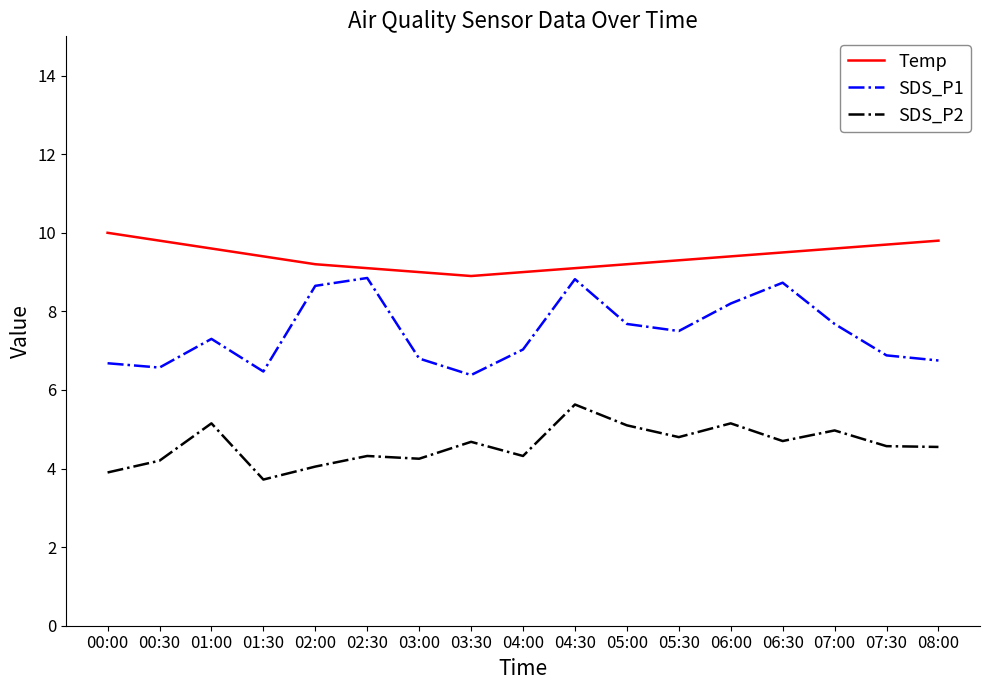

List the series in order of their overall mean, lowest first.

SDS_P2, SDS_P1, Temp